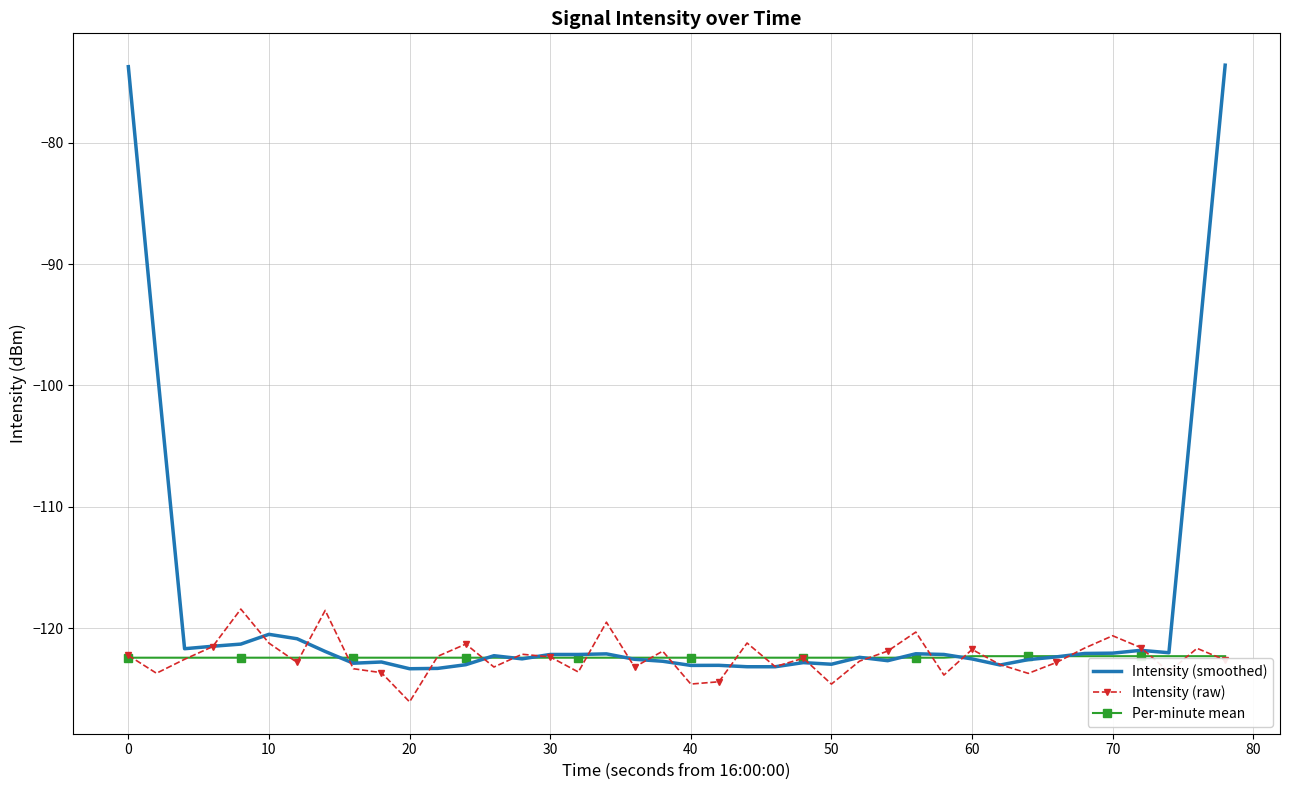

Which series has the largest total across all categories?

Intensity (smoothed)